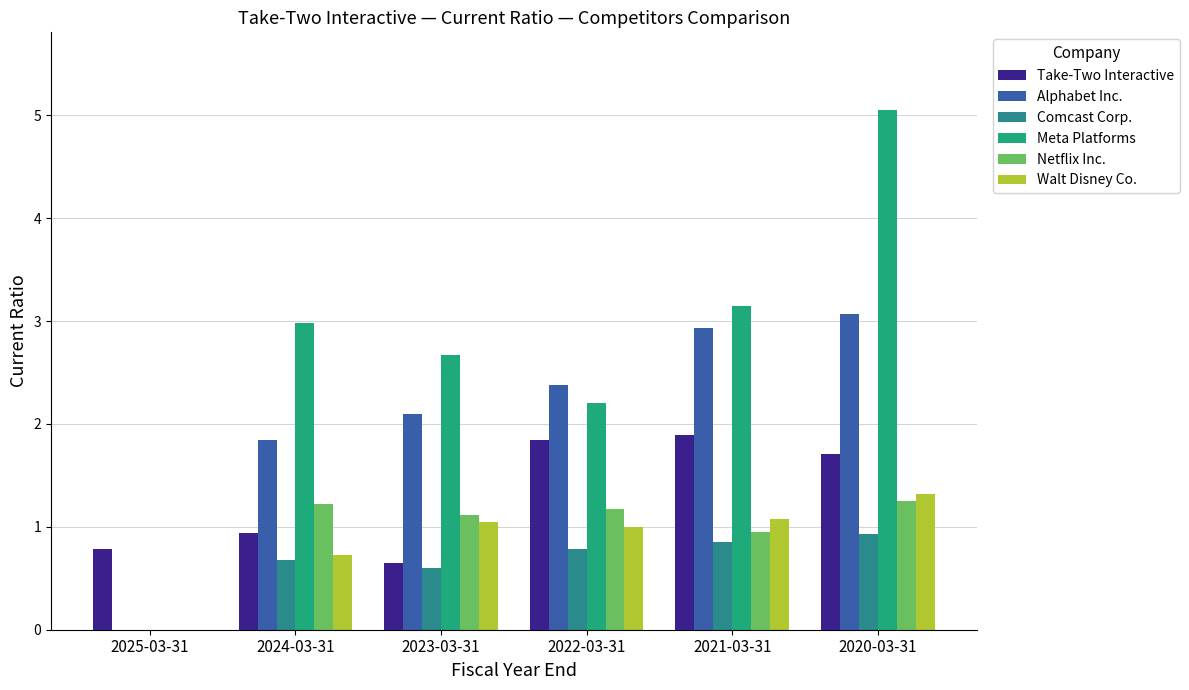

At which label does Alphabet Inc. first exceed 2?

2023-03-31